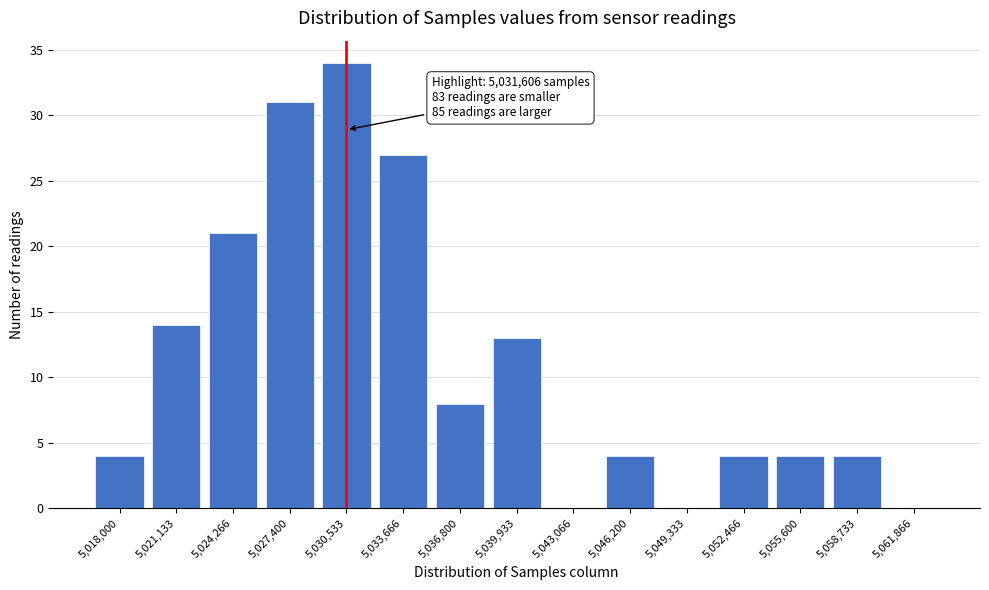

Reading left to right, extract all data points from this chart.

5,018,000=4	5,021,133=14	5,024,266=21	5,027,400=31	5,030,533=34	5,033,666=27	5,036,800=8	5,039,933=13	5,043,066=0	5,046,200=4	5,049,333=0	5,052,466=4	5,055,600=4	5,058,733=4	5,061,866=0